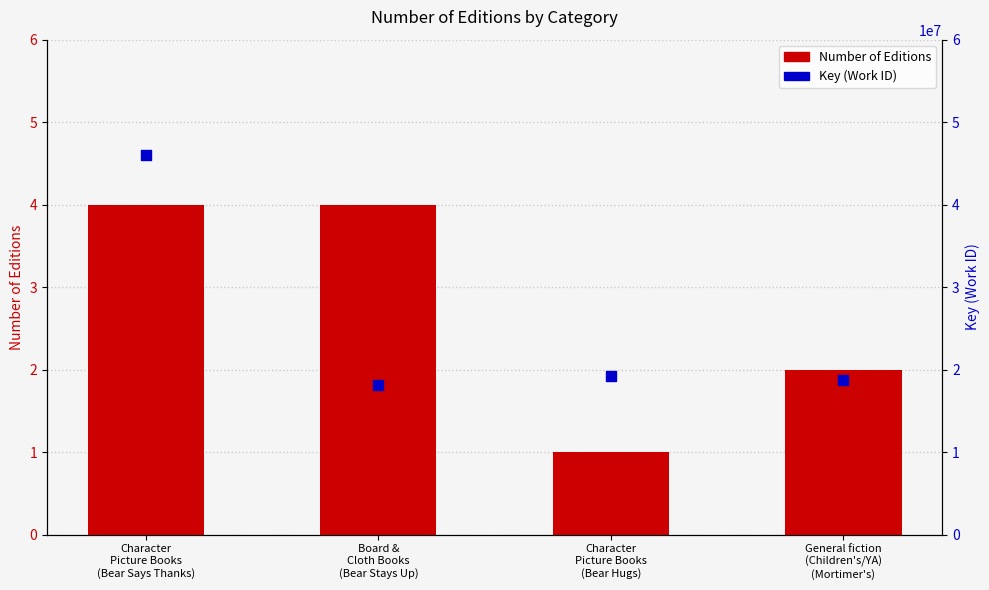

Which series contains the lowest Y value?

Number of Editions